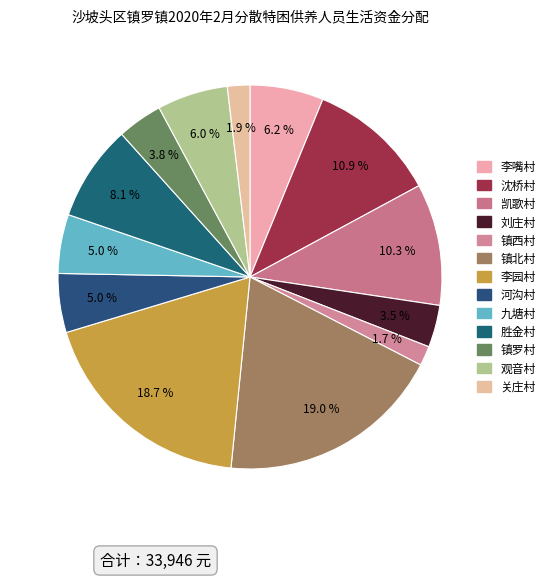

Which slice is the largest?

镇北村